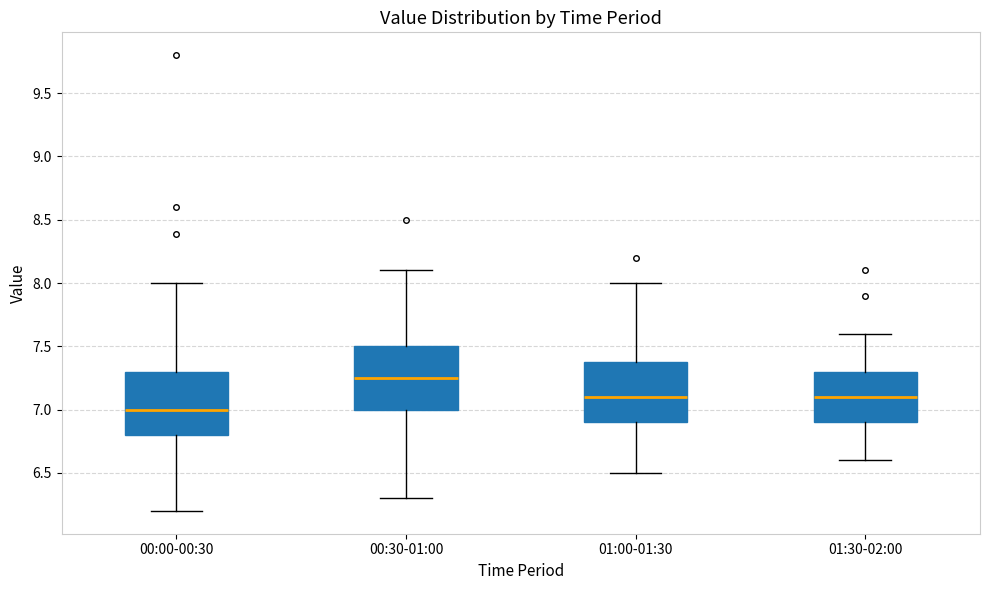

Reading left to right, transcribe this box plot: for each box, give where its median line is, the range the box spans, and where its two whiskers end, as read against the y-axis. The values are not printed on the chart, so give them approximately, as read against the axis.

00:00-00:30: median 7.00, box 6.80 to 7.30, whiskers 6.20 to 8.00
00:30-01:00: median 7.25, box 7.00 to 7.50, whiskers 6.30 to 8.10
01:00-01:30: median 7.10, box 6.90 to 7.40, whiskers 6.50 to 8.00
01:30-02:00: median 7.10, box 6.90 to 7.30, whiskers 6.60 to 7.60